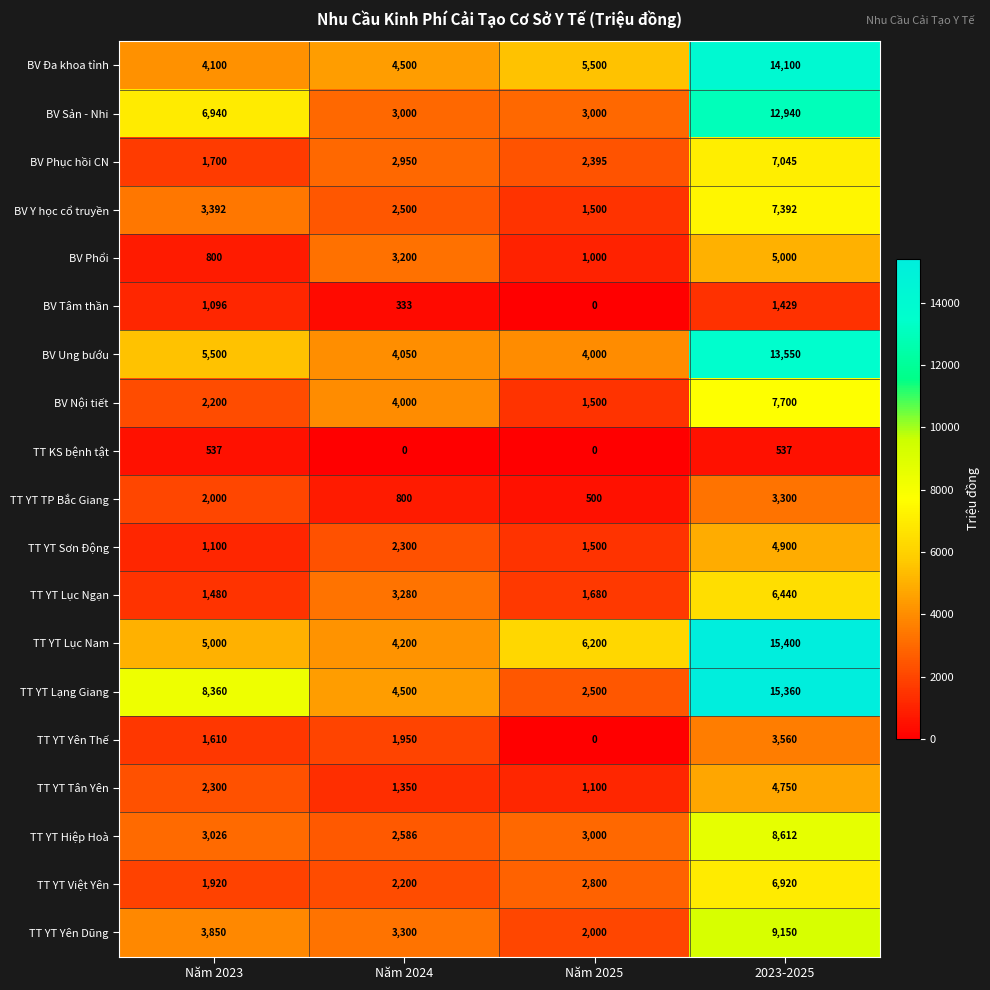

How many categories are shown in the chart?

4